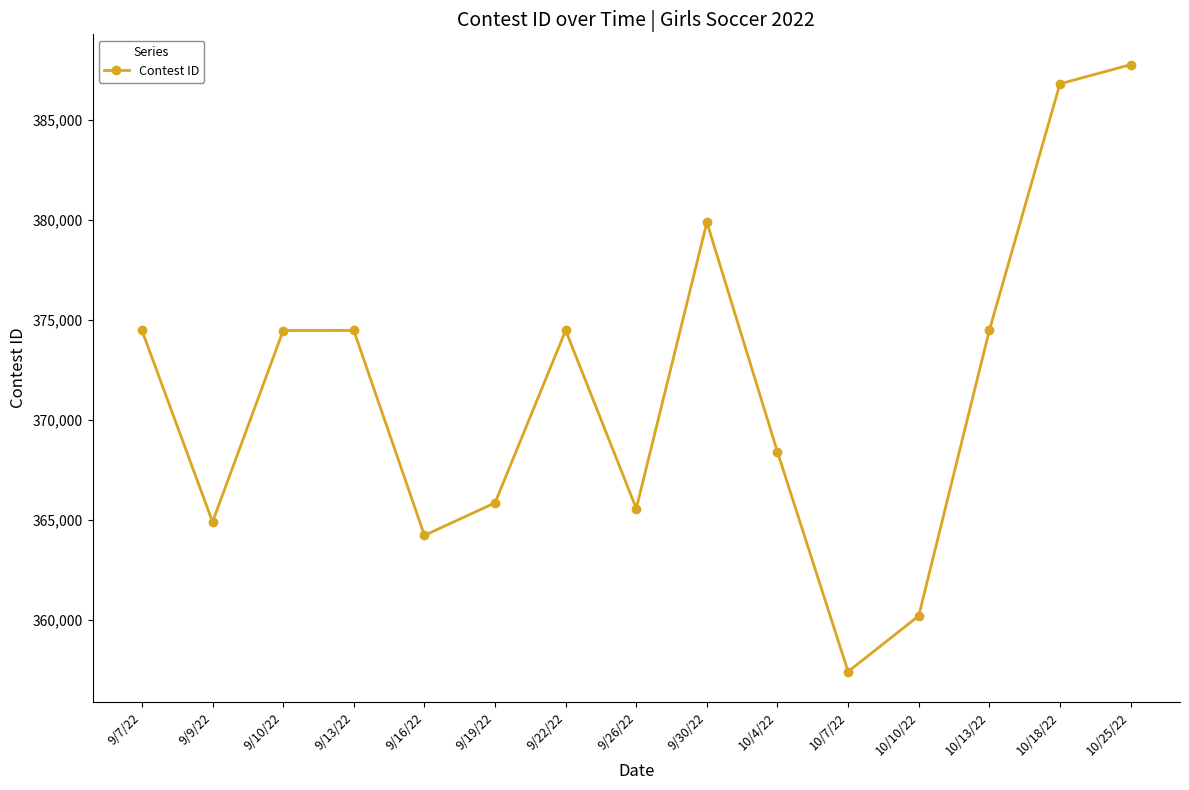

What is the sum of the values at 9/13/22 and 9/9/22?

739380